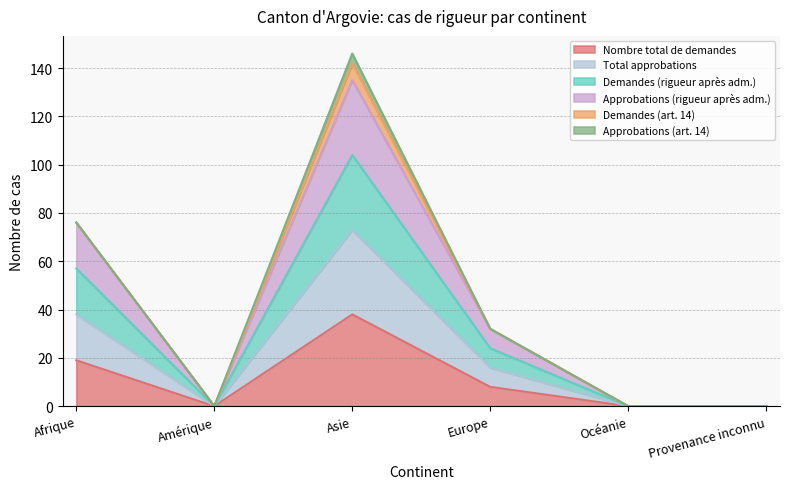

Which category has the lowest value across all series?

Amérique